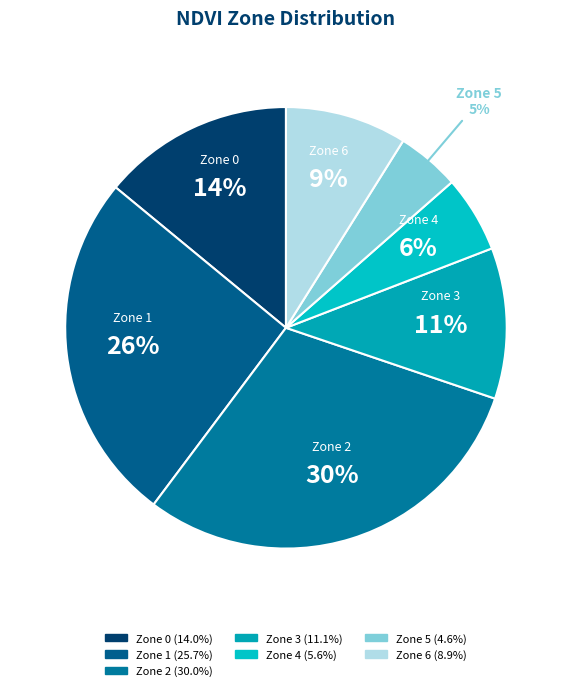

Does any single category account for the majority?

No